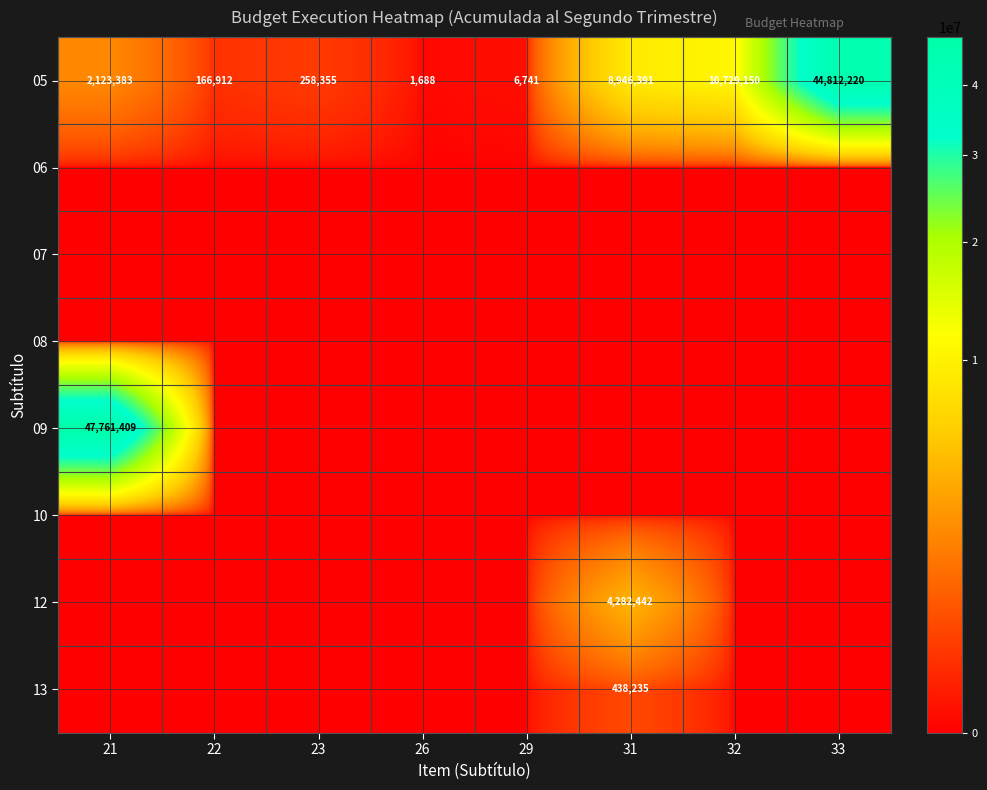

What is the difference between the 05 values at 21 and 32?

8605767